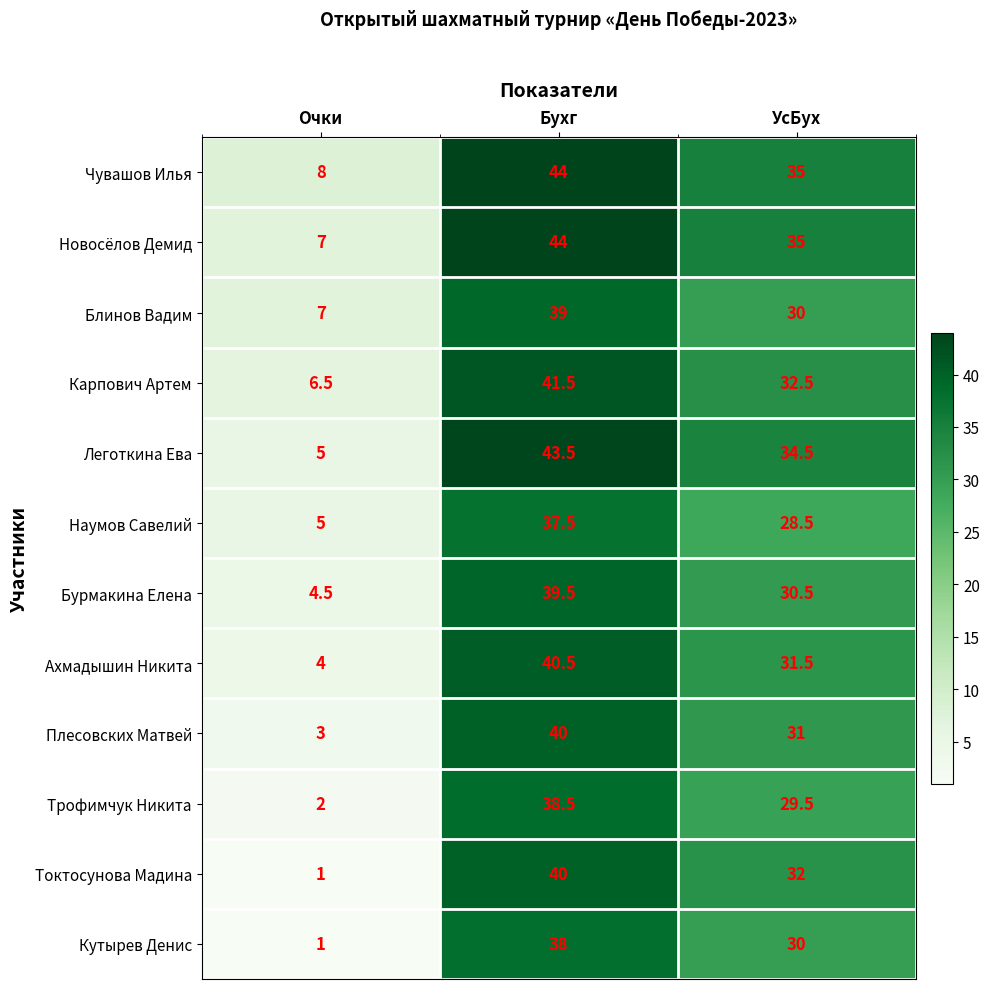

How many data points in Новосёлов Демид are less than 35?

1